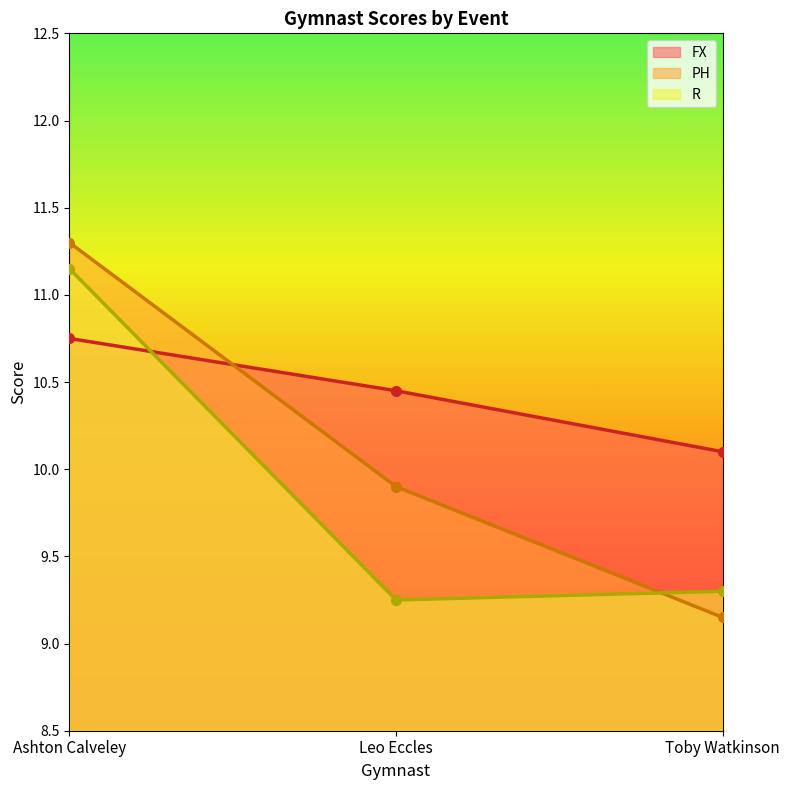

True or false: FX has a value of 10.1 at Toby Watkinson.

True